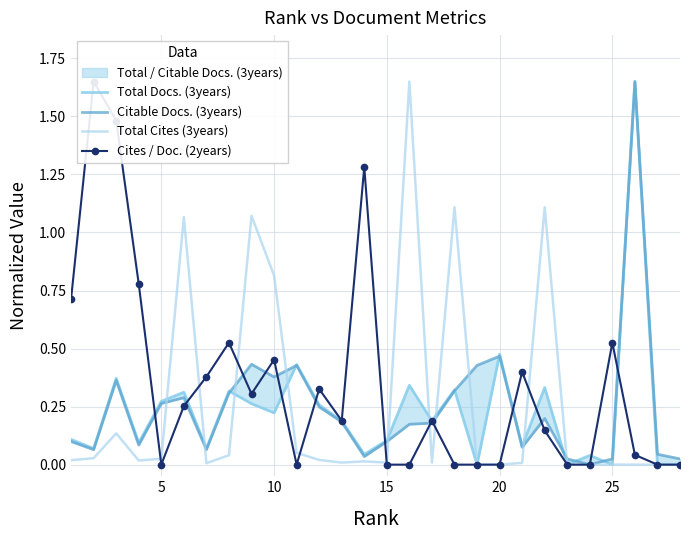

What is the difference between the second highest and second lowest values in the Total Docs. (3years) series?

0.5